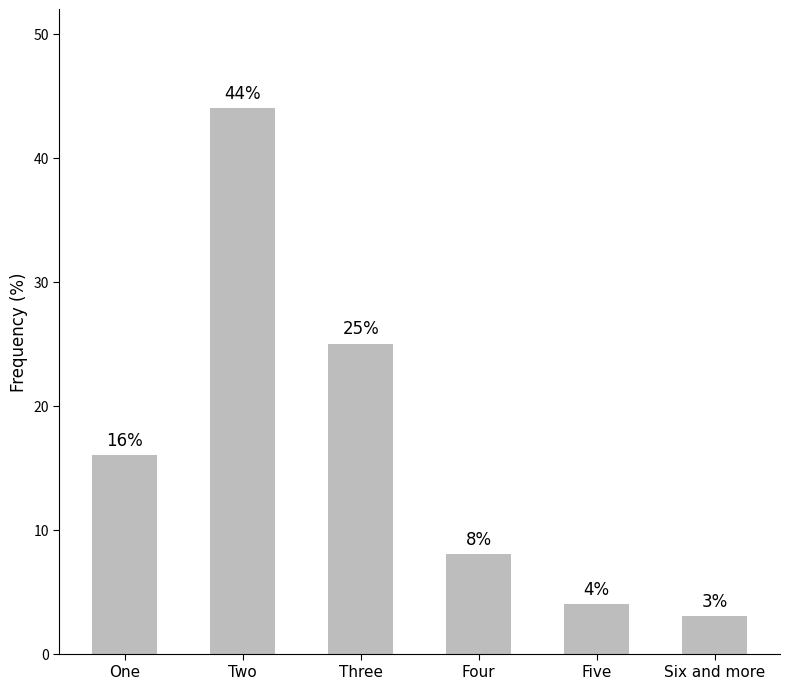

What is the value of the 3rd bar from the left?

25